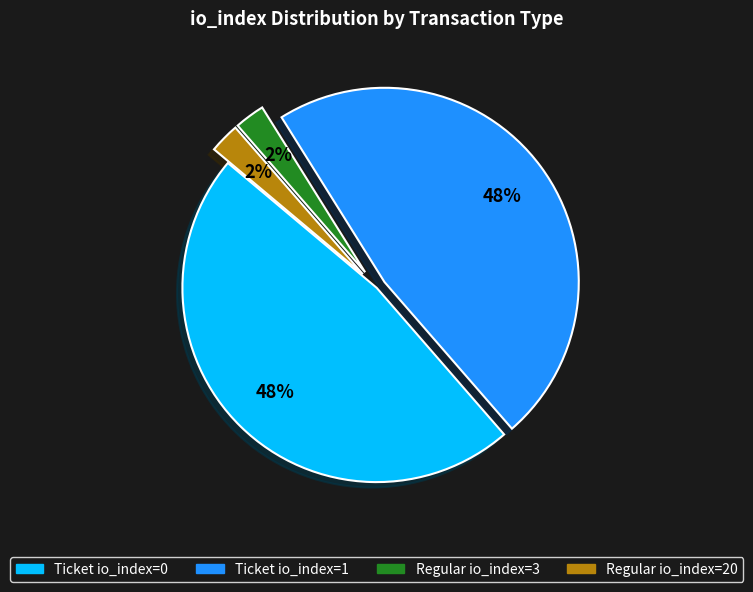

To the nearest percent, what is the average slice percentage?

25%